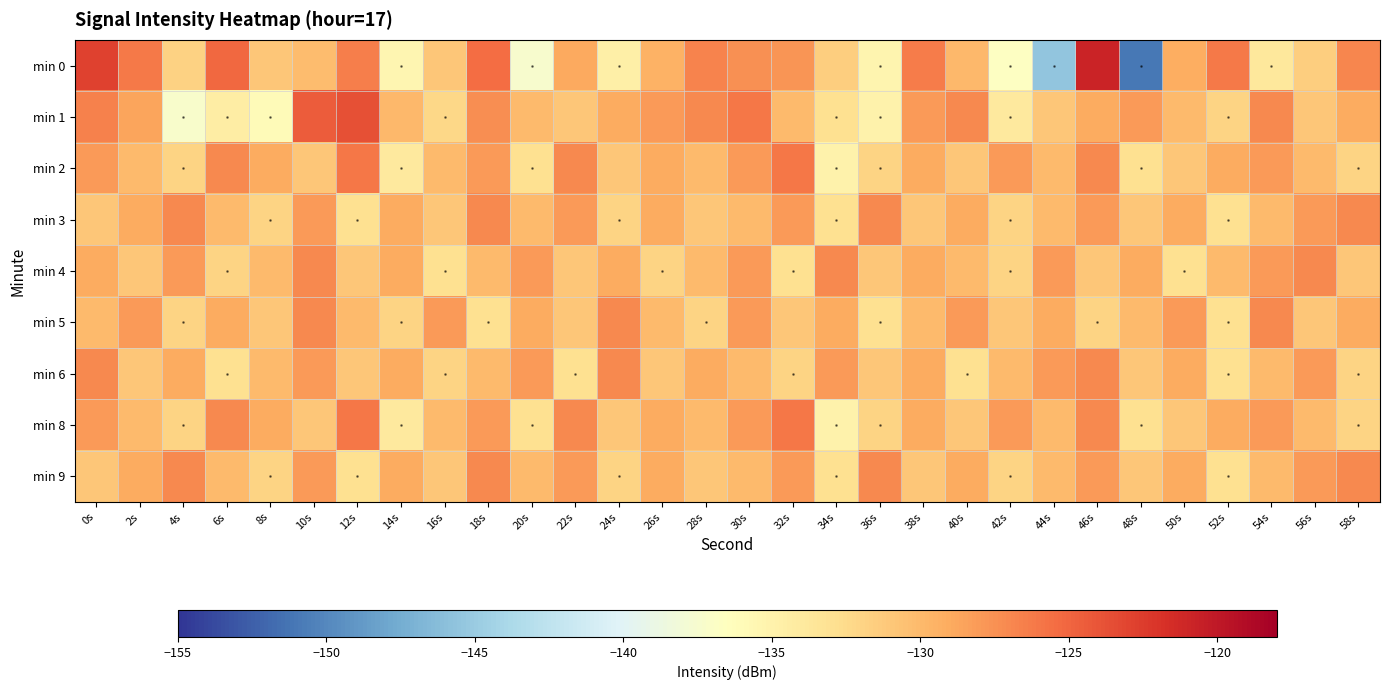

How many data points does each series have?

30